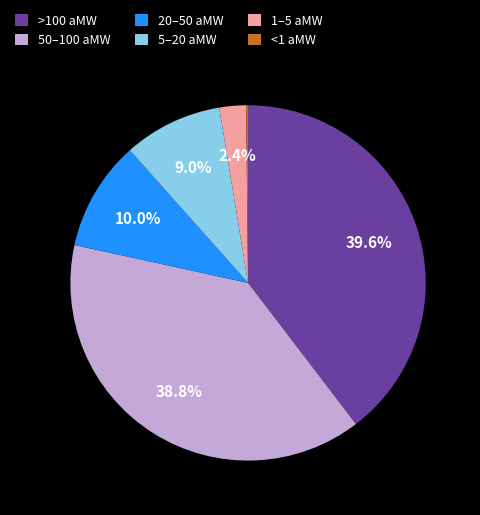

Is there a majority slice in this chart?

No